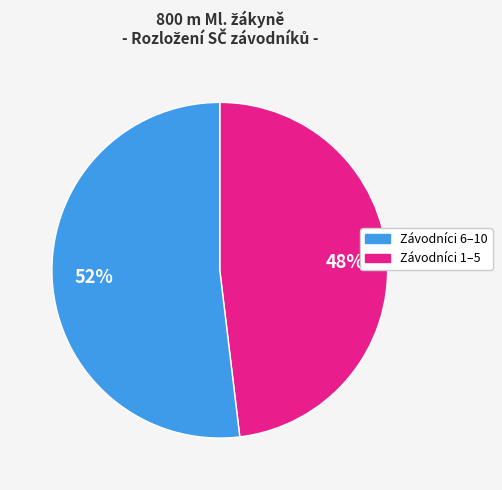

Is there any slice that represents more than half of the pie?

Yes